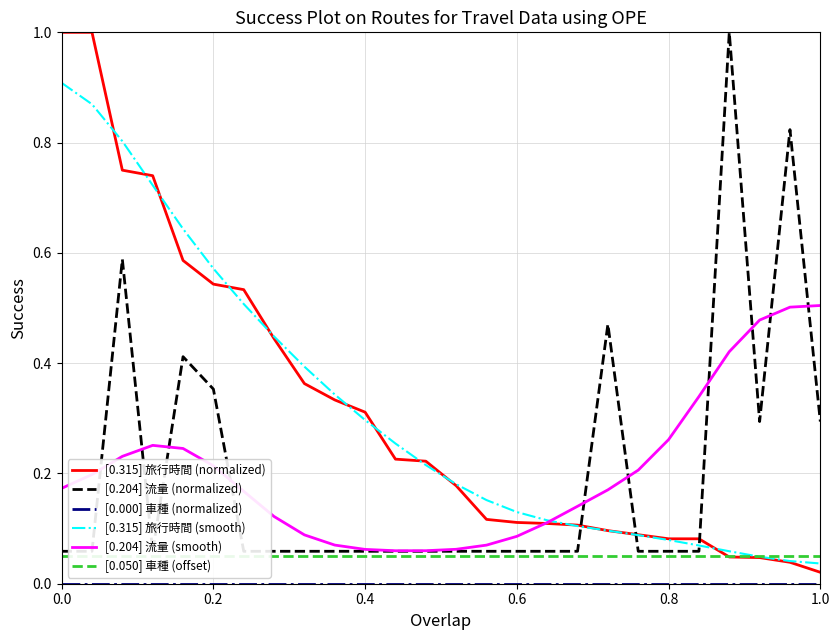

What is the highest value of the [0.315] 旅行時間 (normalized) series?

1.0